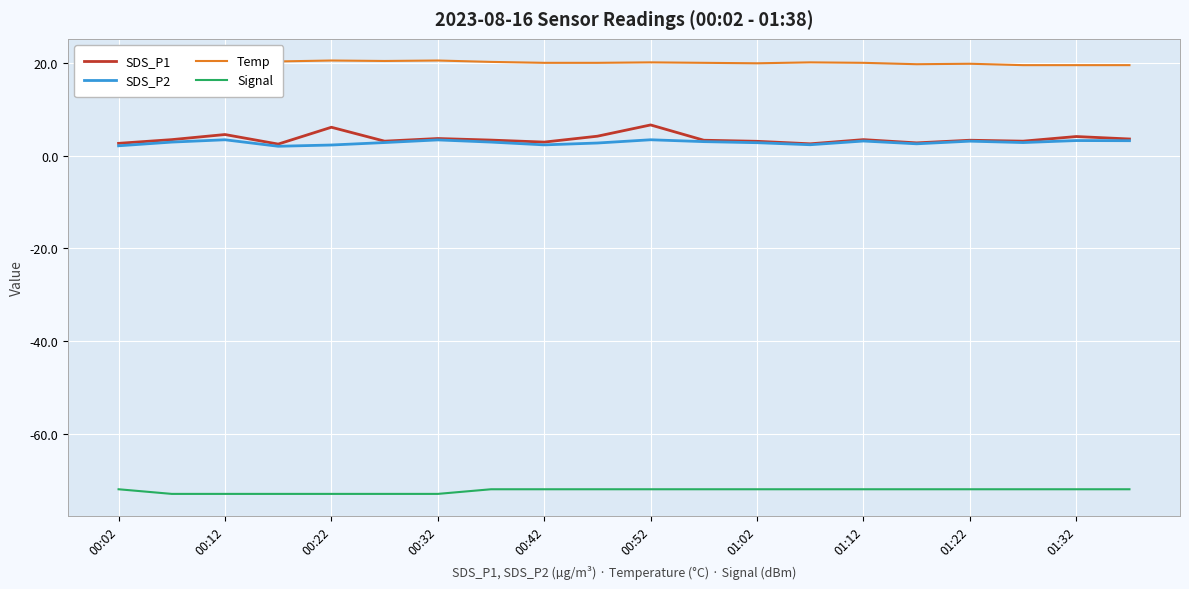

Count the number of categories in the chart.

20